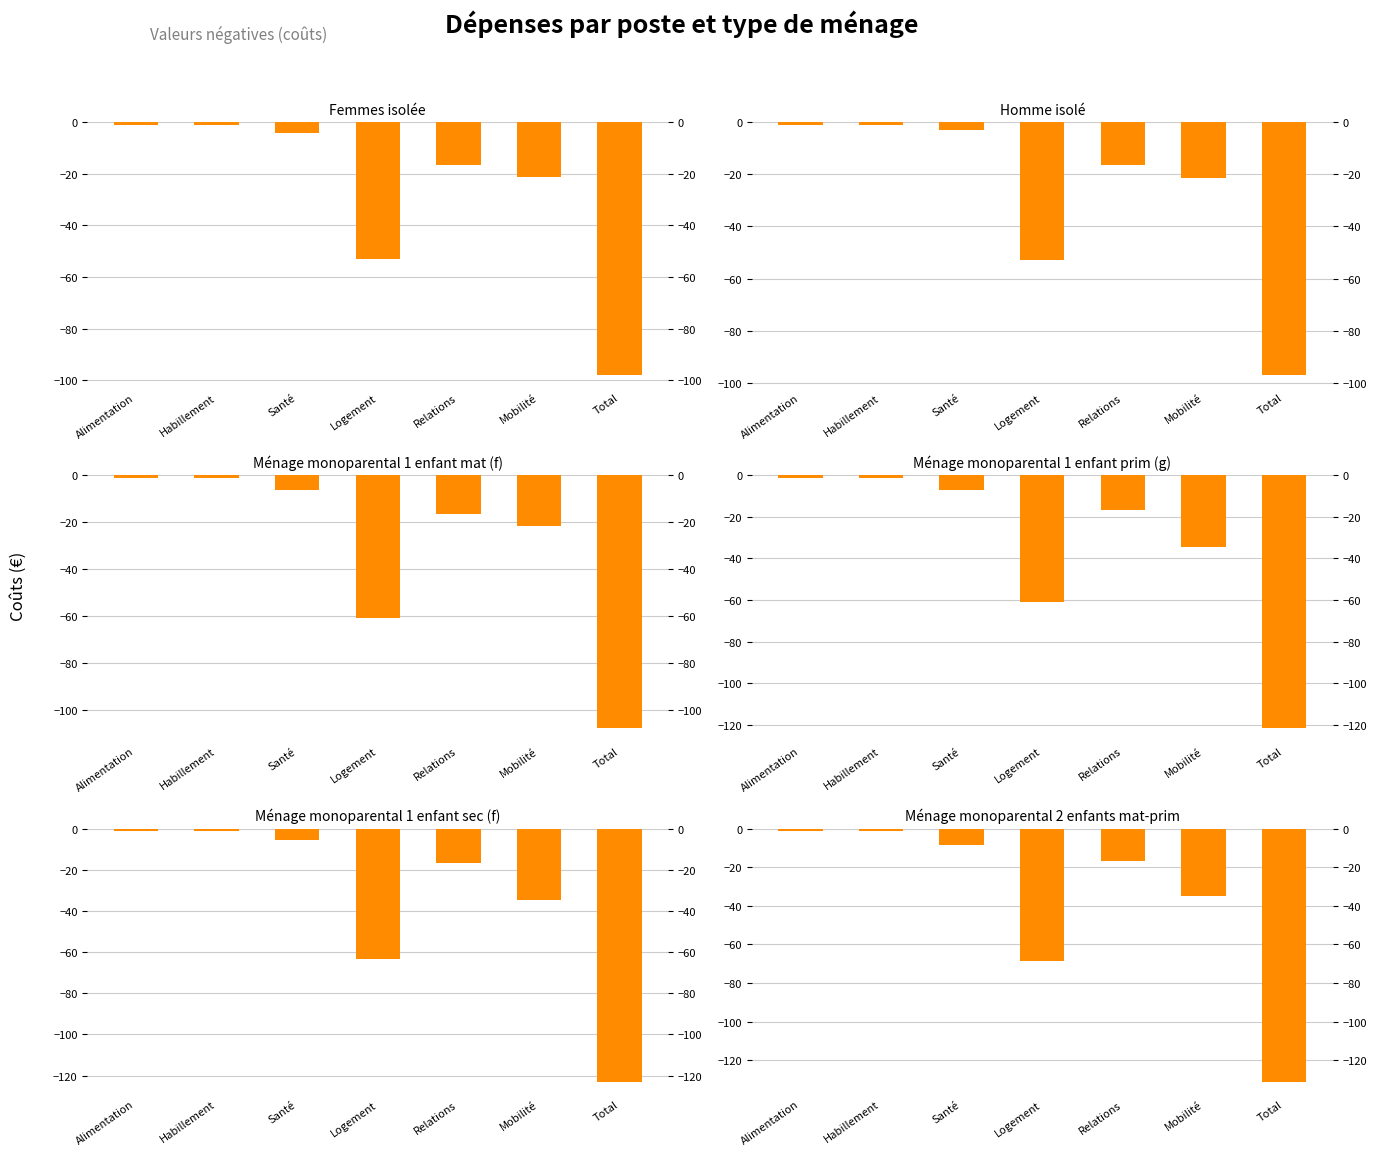

Count the number of data series in this chart.

6